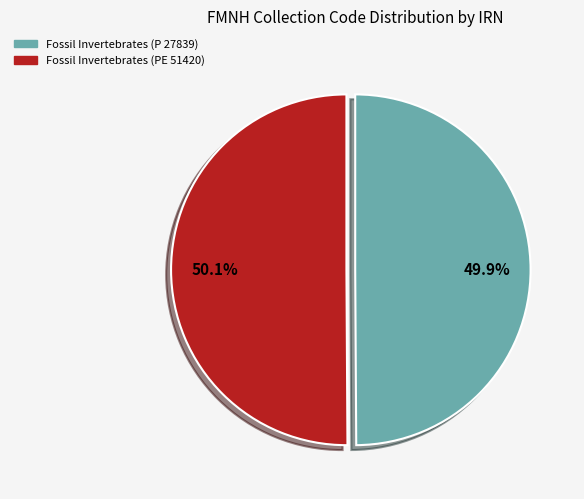

To the nearest percent, what percentage of the pie is Fossil Invertebrates (PE 51420)?

50%